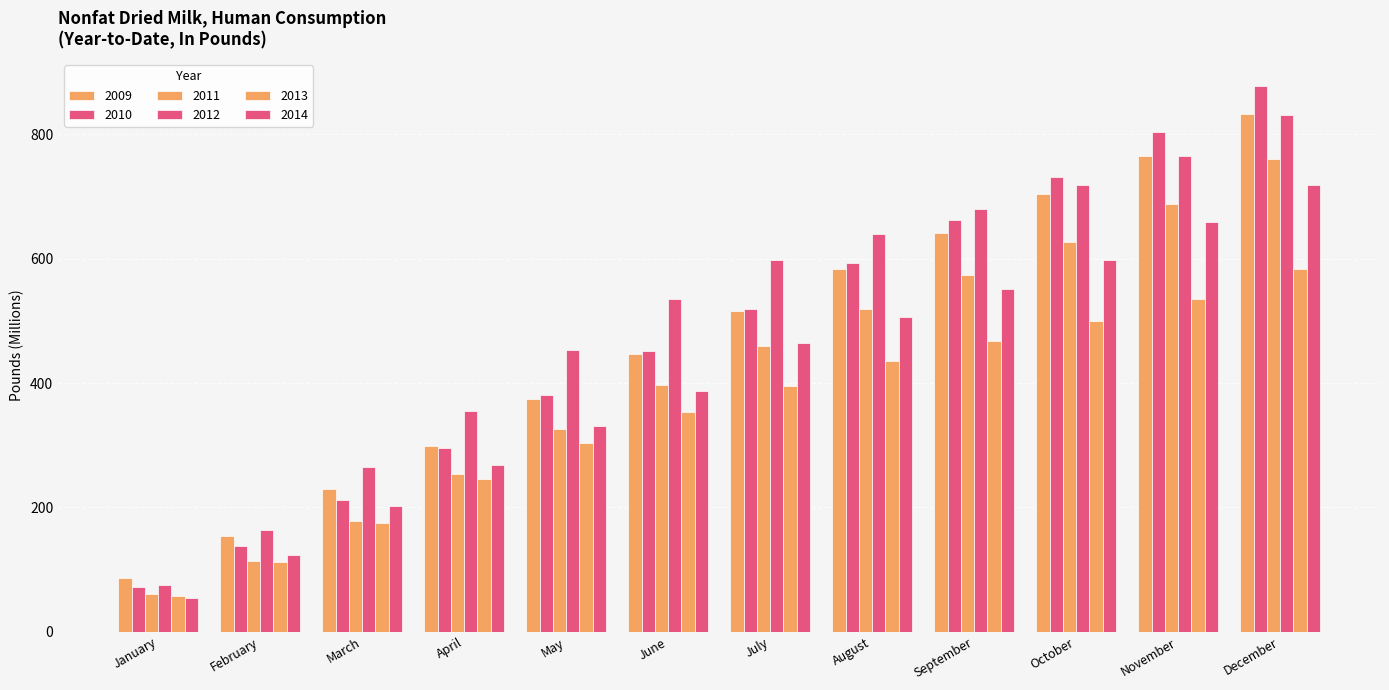

How many data points in 2009 are less than 515?

6